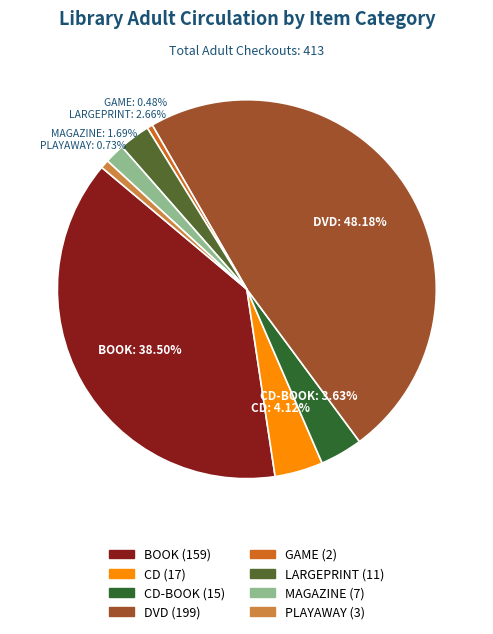

To the nearest percent, what is the difference between the largest and smallest slice percentages?

48%